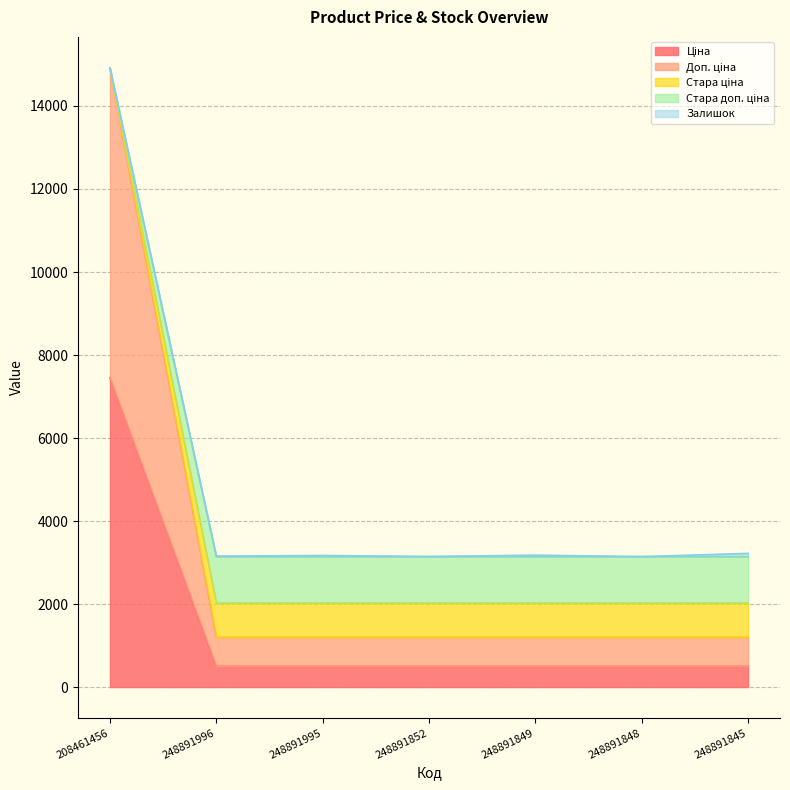

True or false: Доп. ціна and Стара ціна intersect in this chart.

False